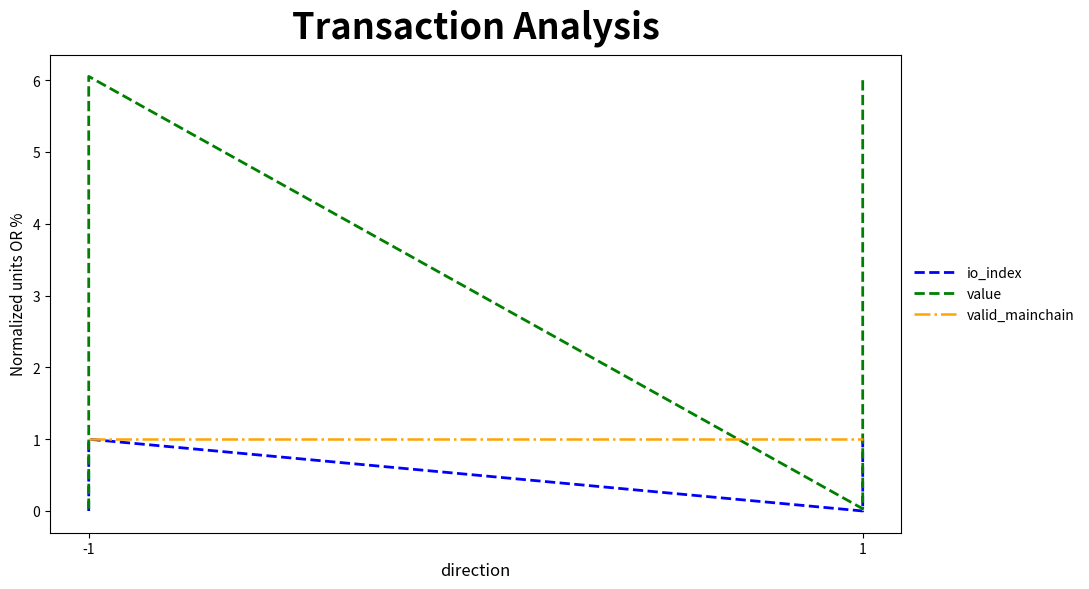

Where is the first local maximum for io_index?

-1